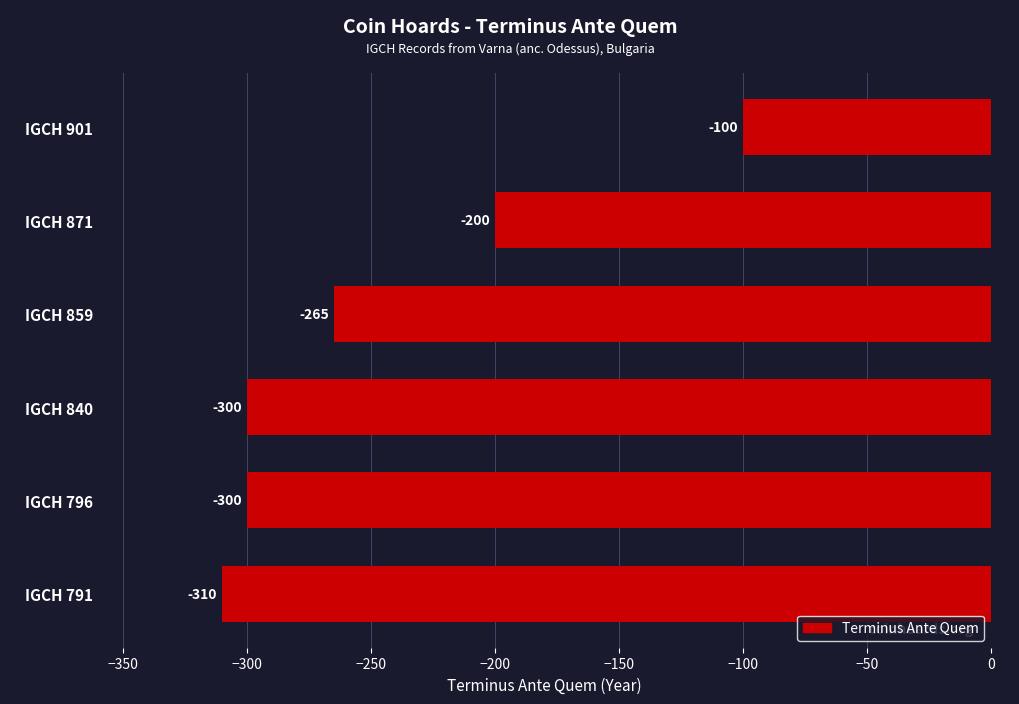

Reading top to bottom, extract all data points from this chart.

IGCH 901=-100	IGCH 871=-200	IGCH 859=-265	IGCH 840=-300	IGCH 796=-300	IGCH 791=-310